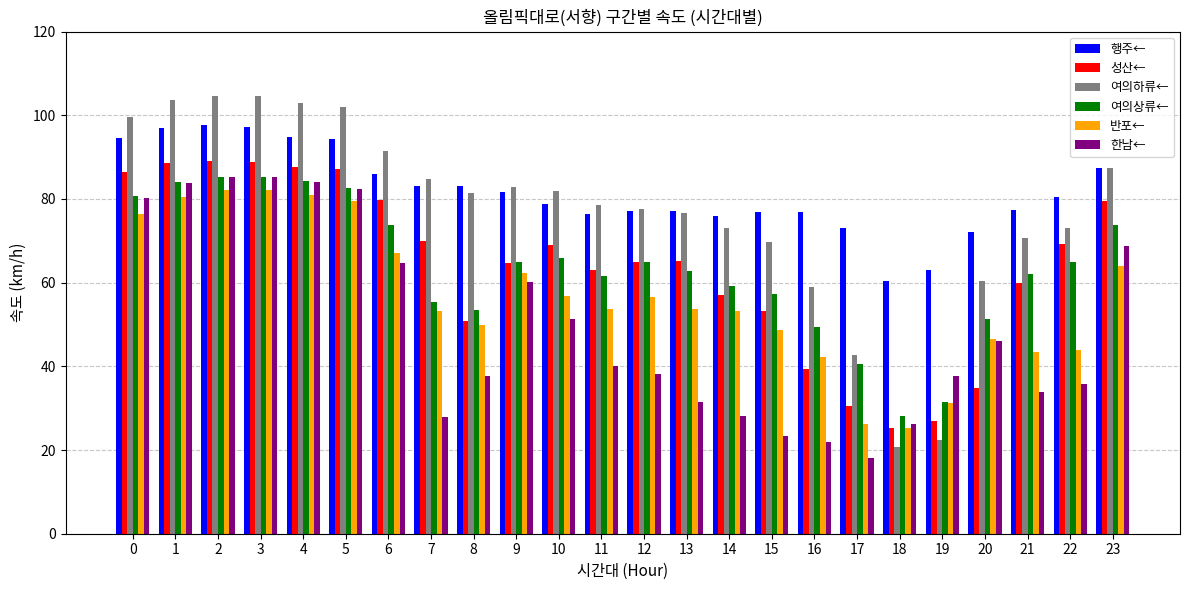

The 여의하류← series shows 83.0 at 9. True or false?

True